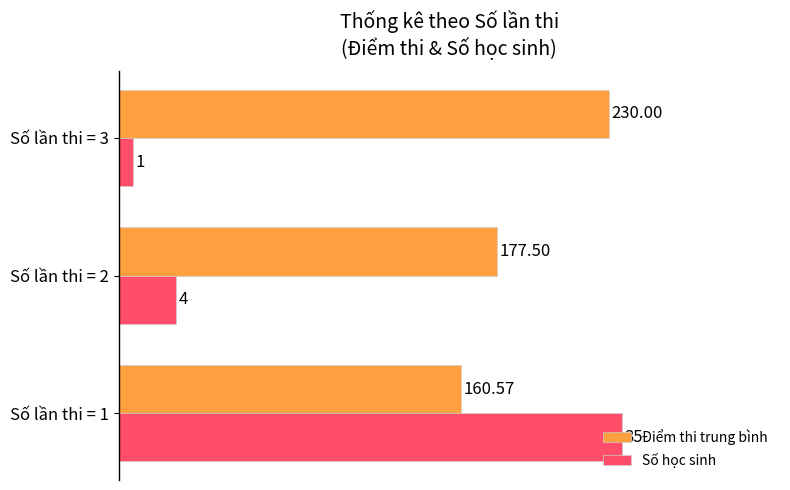

What are all the series names shown in the legend?

Điểm thi trung bình, Số học sinh